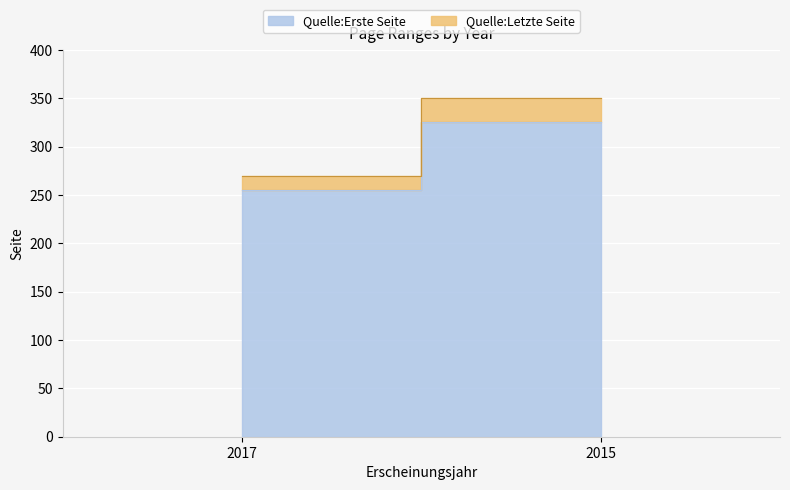

Is the value of Quelle:Letzte Seite at 2015 greater than the value of Quelle:Erste Seite at 2017?

Yes